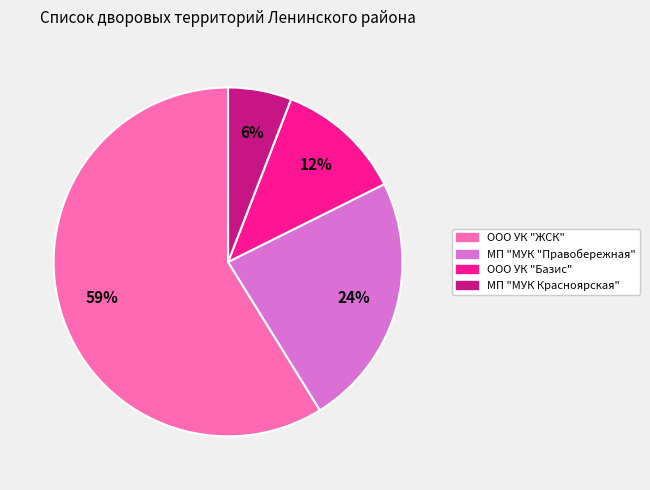

How many segments does this pie chart have?

4